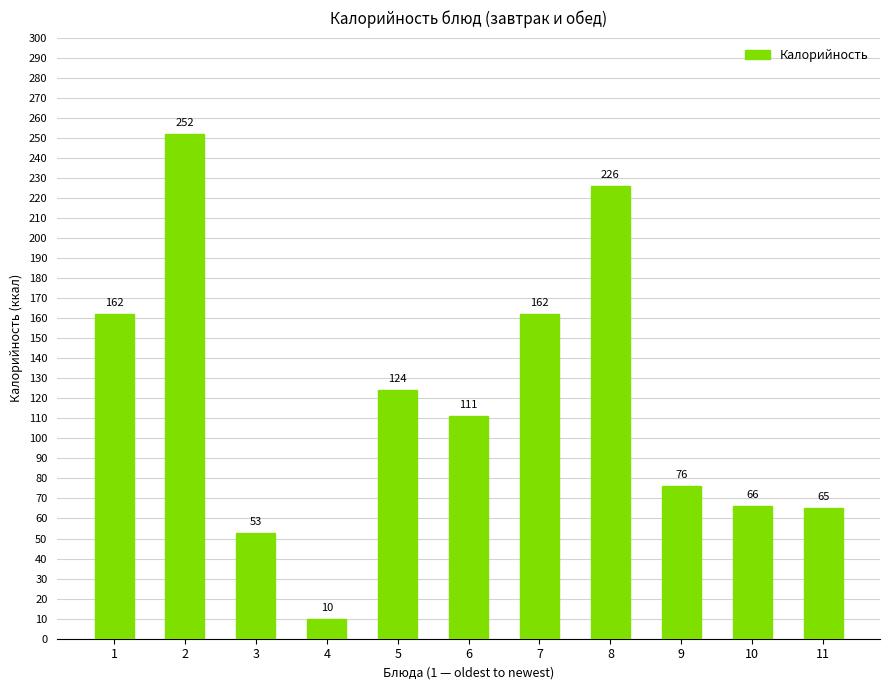

What is the smallest value displayed?

10